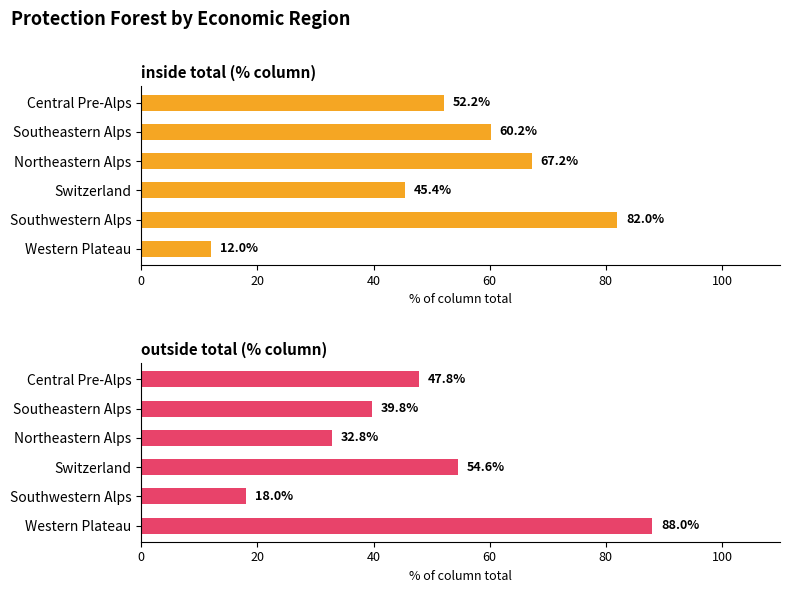

The value of inside total (% column) at 60 is 67.2. True or false?

True